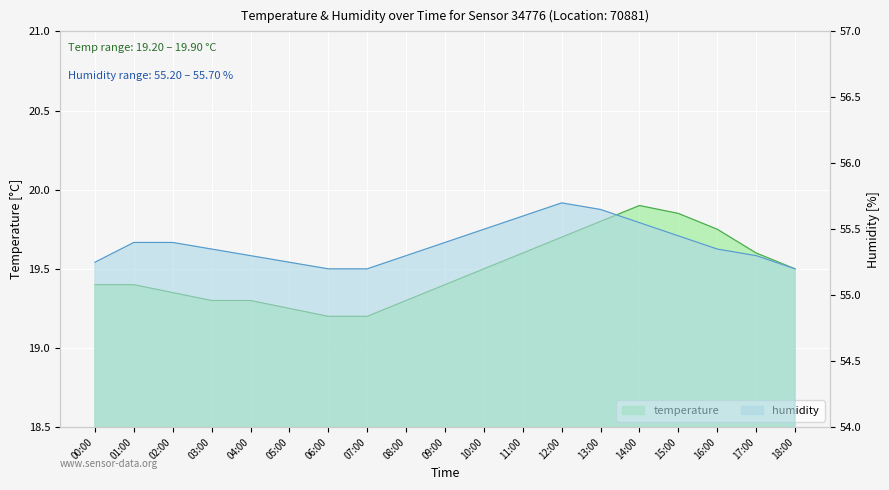

True or false: humidity has a value of 73.8 at 16:00.

False